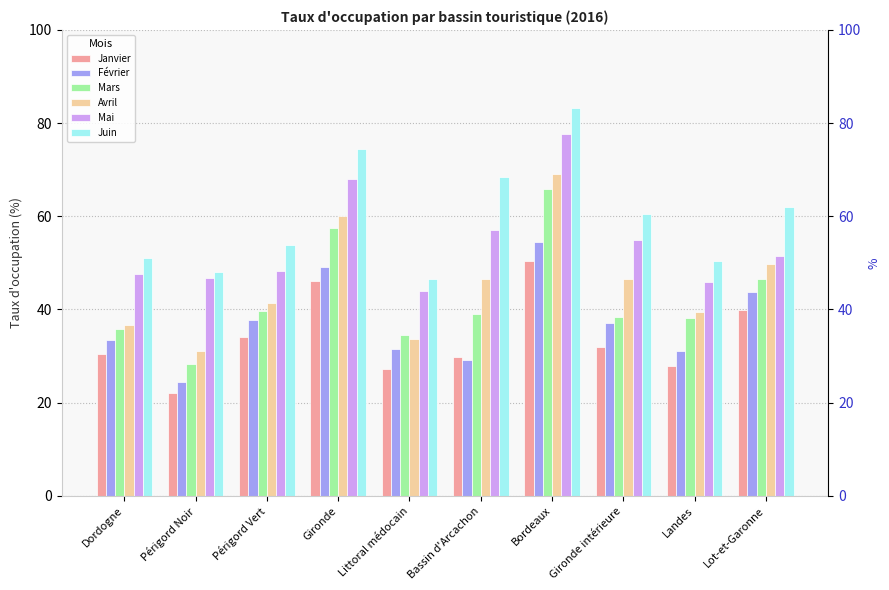

What is the maximum value shown in the chart?

83.2